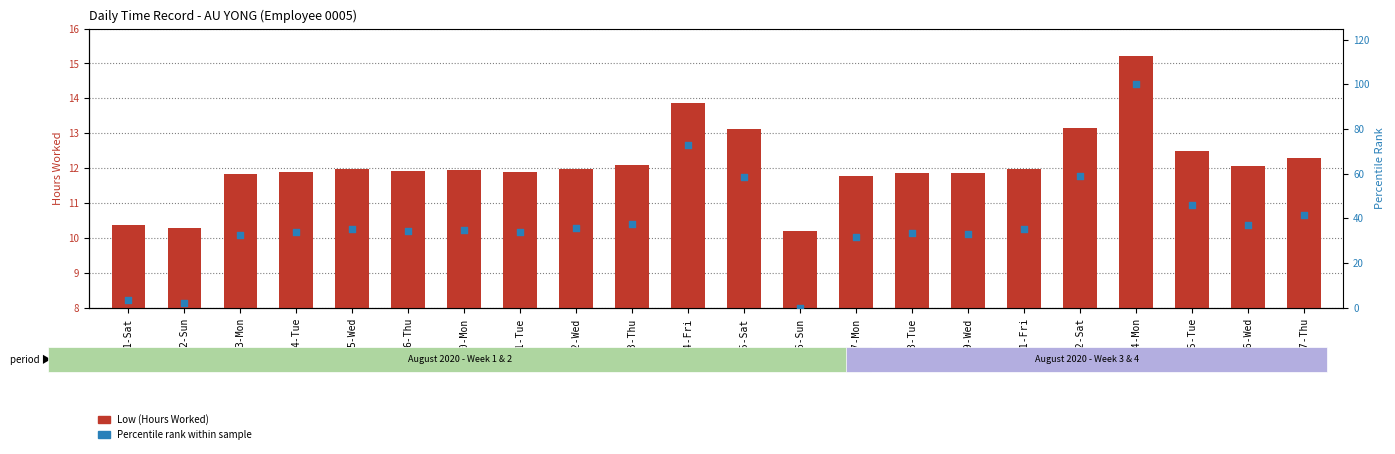

At how many categories does at least one series exceed 67?

2